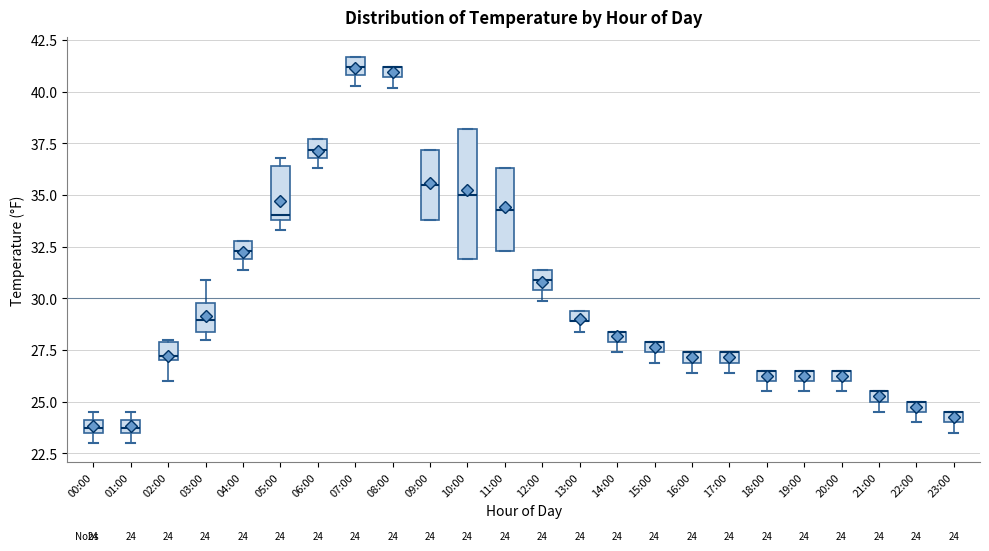

Which box is the tallest, from its lower edge to its upper edge?

10:00